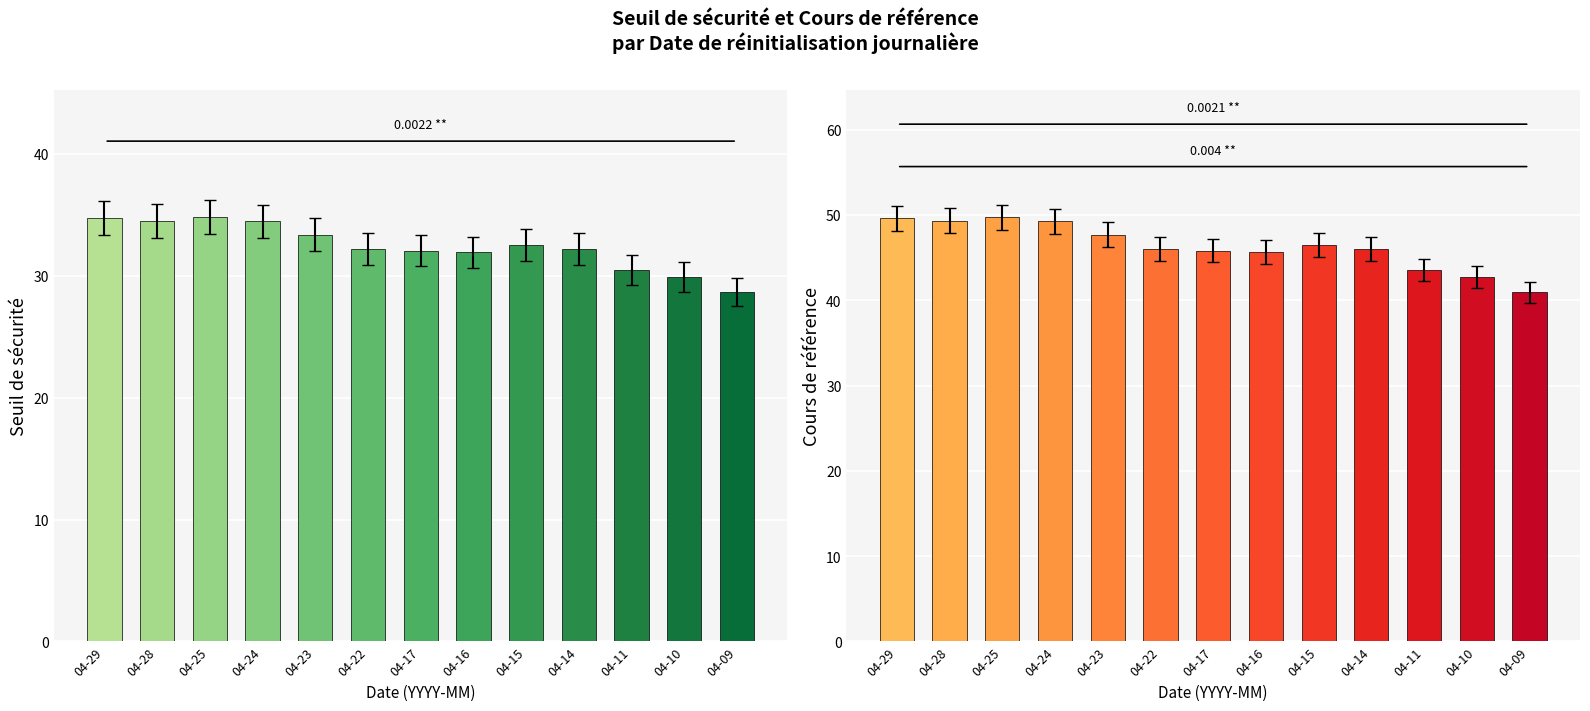

How many data points in Cours de référence are less than 46?

6